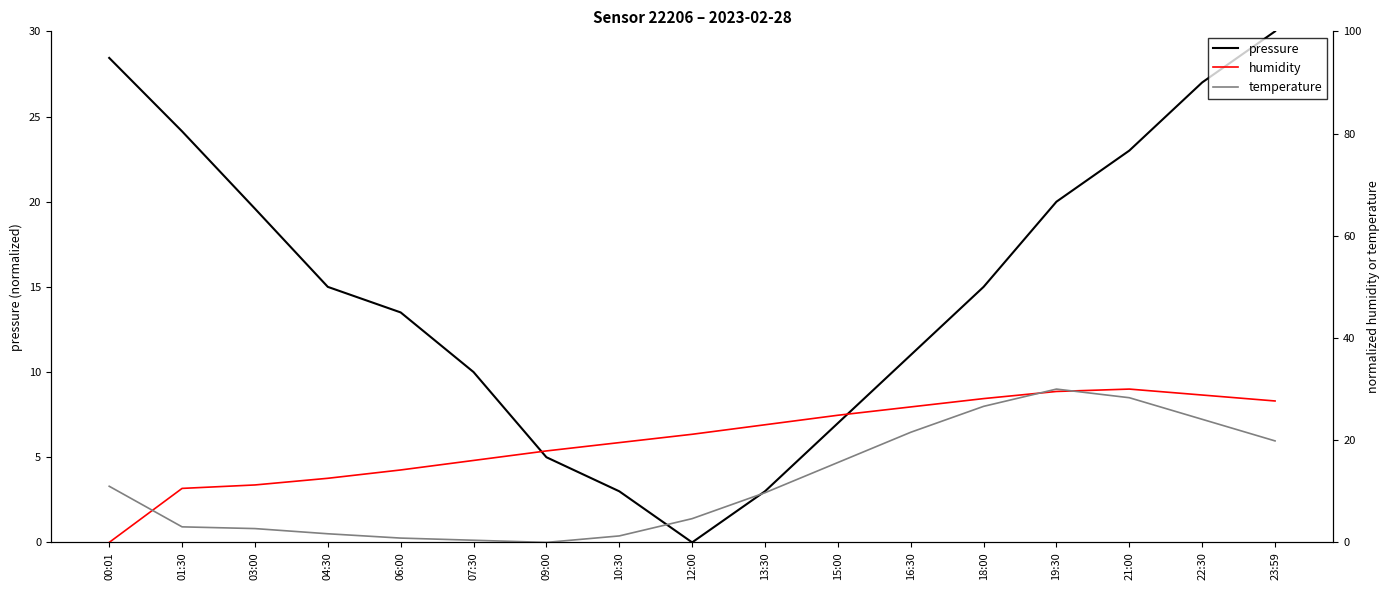

What are all the series names shown in the legend?

pressure, humidity, temperature